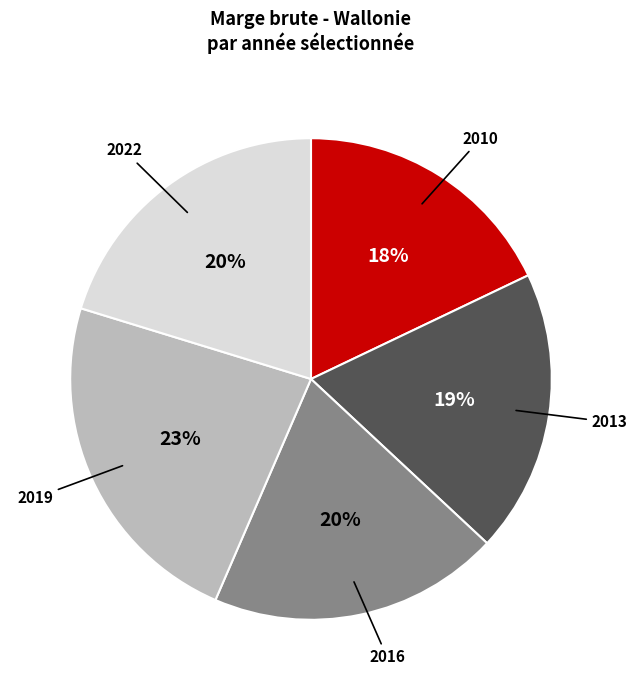

Count the number of slices in the pie.

5